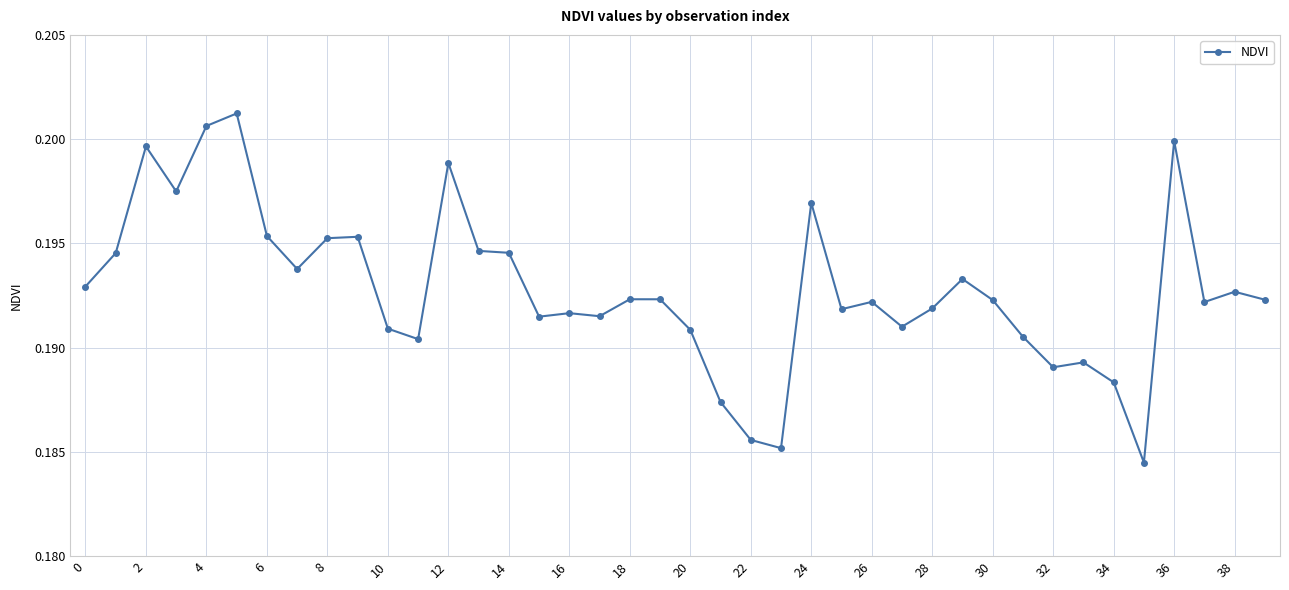

Count the values in the range 0 to 1.

40